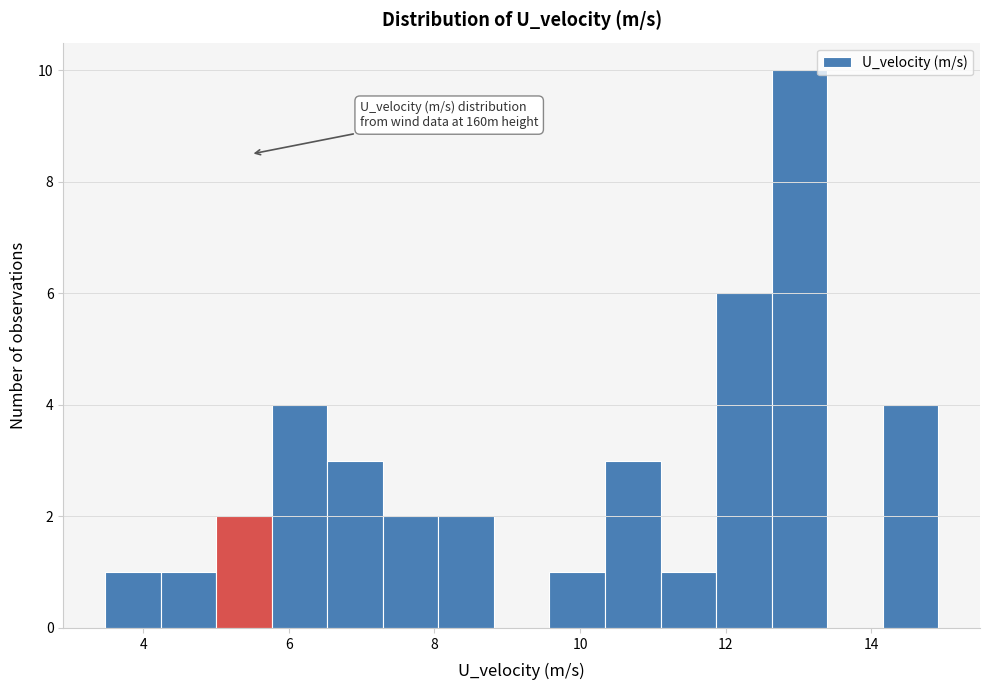

Read against the x-axis, roughly where is the centre of the tallest bar?

13.0